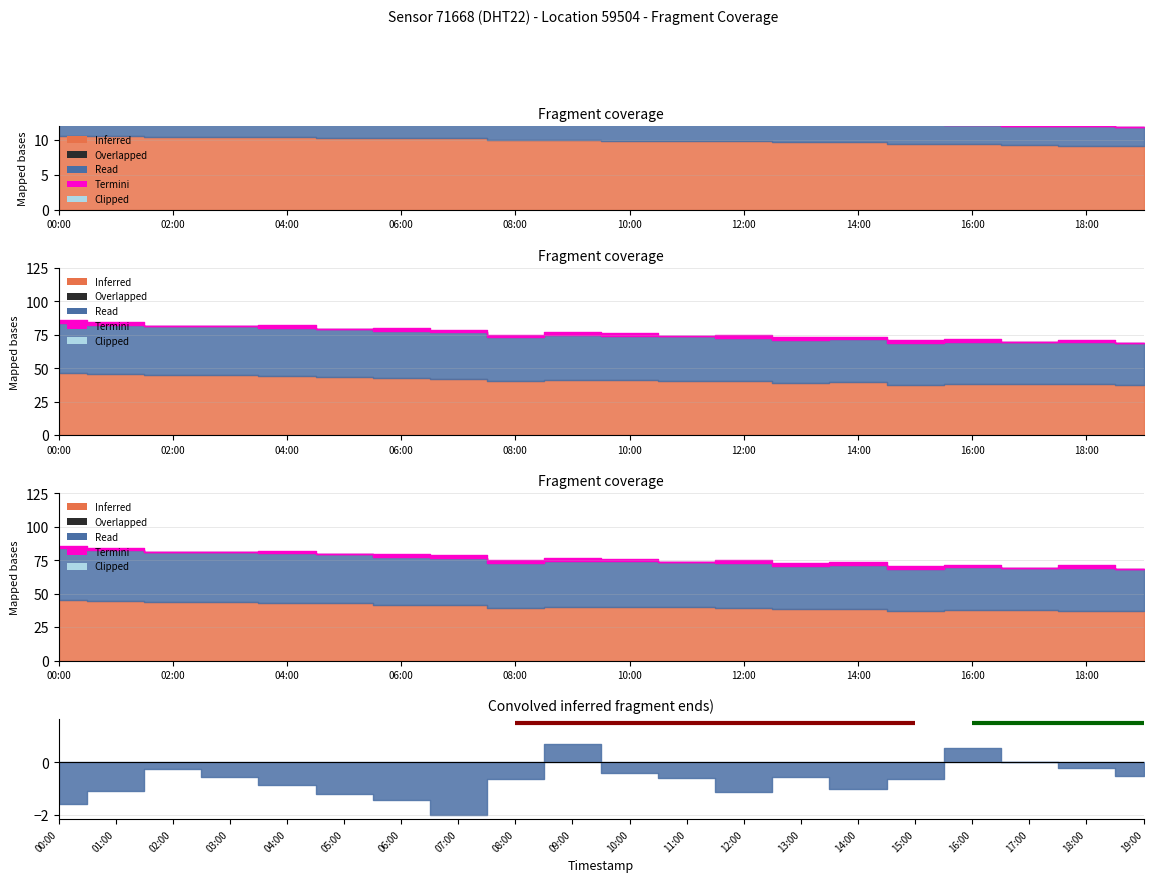

How many lines are shown in the chart?

2